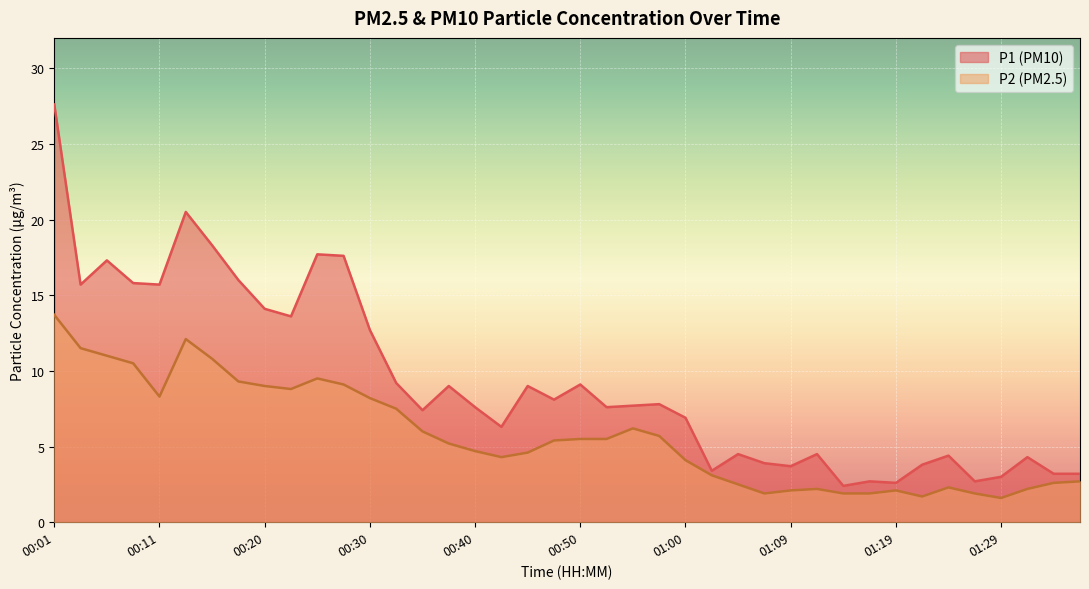

Rank the series by their maximum value, from lowest to highest.

P2 (PM2.5), P1 (PM10)